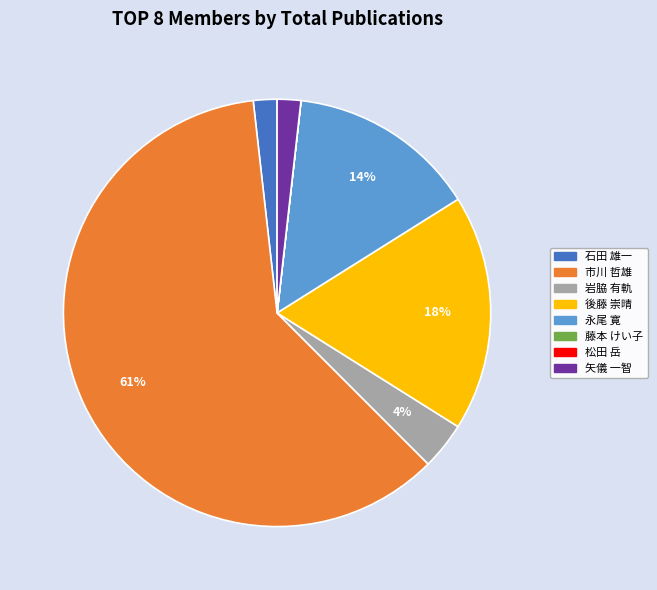

Which category has the biggest portion of the pie?

市川 哲雄